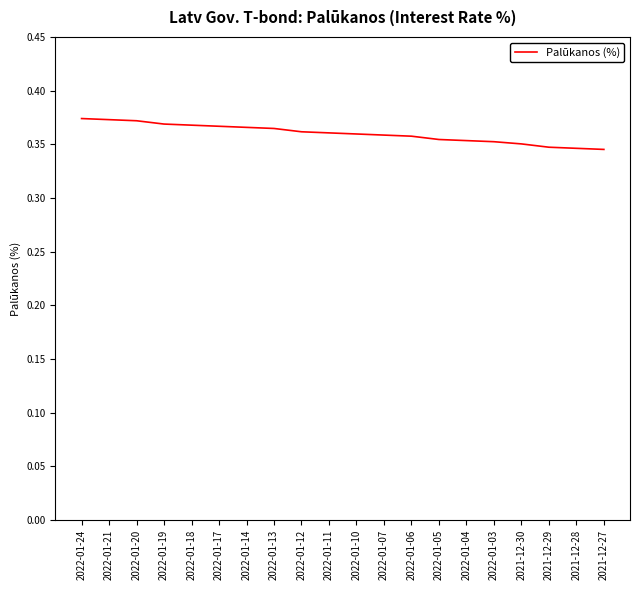

Is this an area chart (filled region under the line)?

No